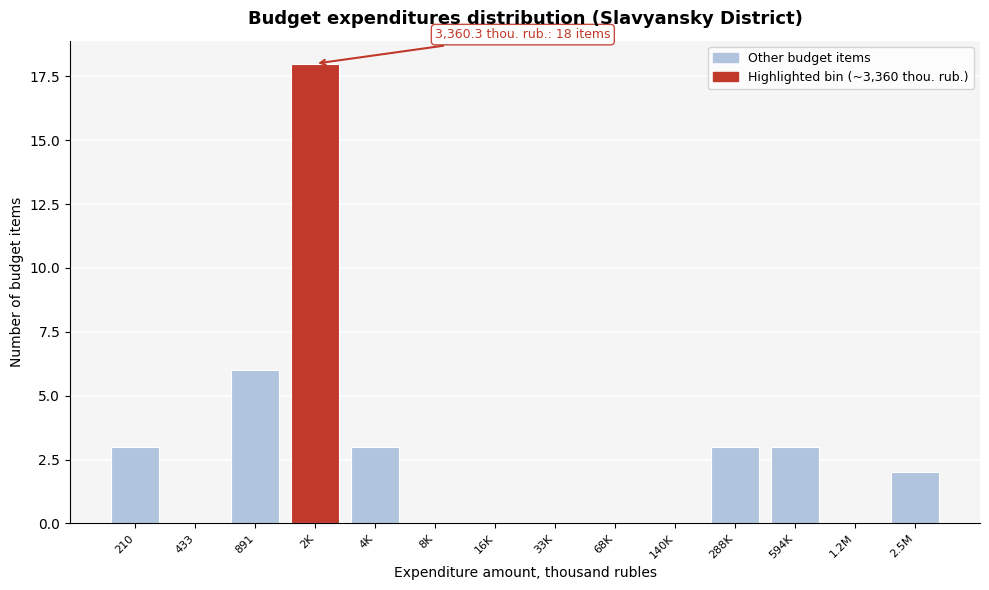

Reading left to right, what are all the values shown in this chart?

210=3	433=0	891=6	2K=18	4K=3	8K=0	16K=0	33K=0	68K=0	140K=0	288K=3	594K=3	1.2M=0	2.5M=2